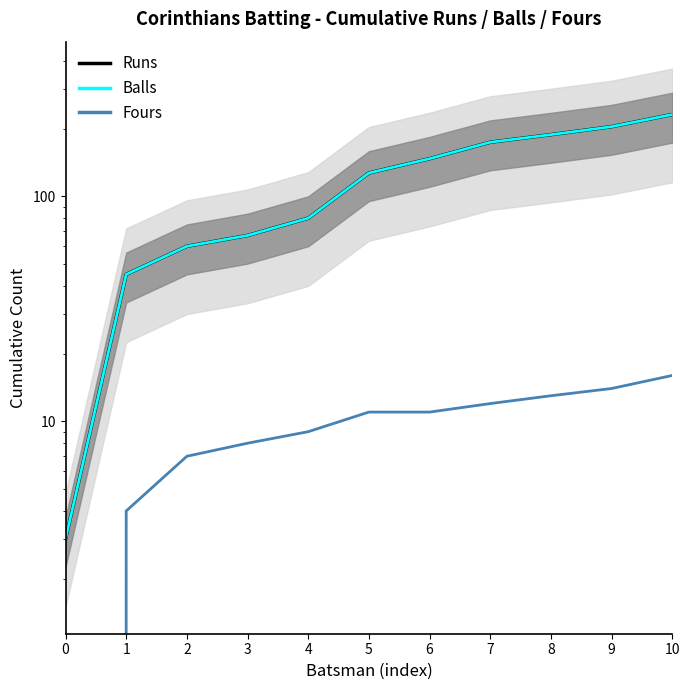

At which label does Runs first exceed 127?

6